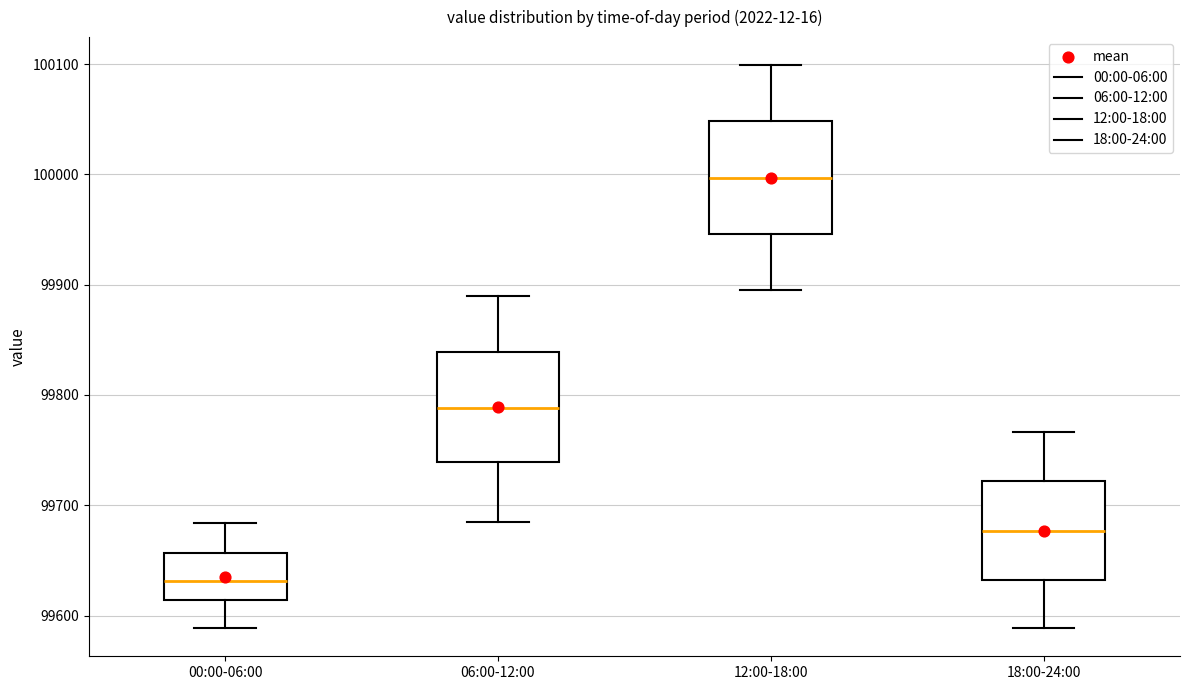

Where does the median line of the box for 06:00-12:00 sit on the y-axis? The values are not printed on the chart, so give them approximately, as read against the axis.

99790